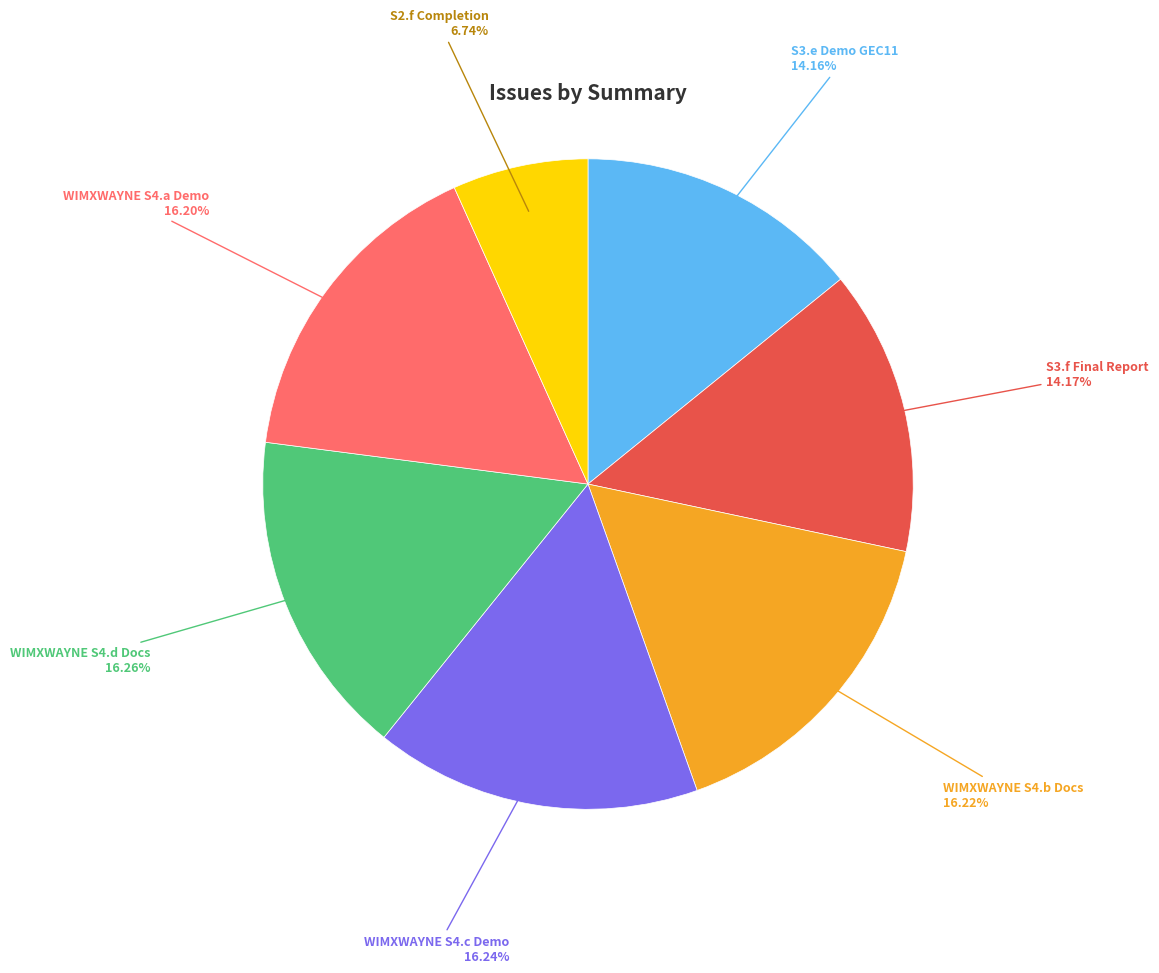

What is the smallest slice in the pie chart?

S2.f Completion